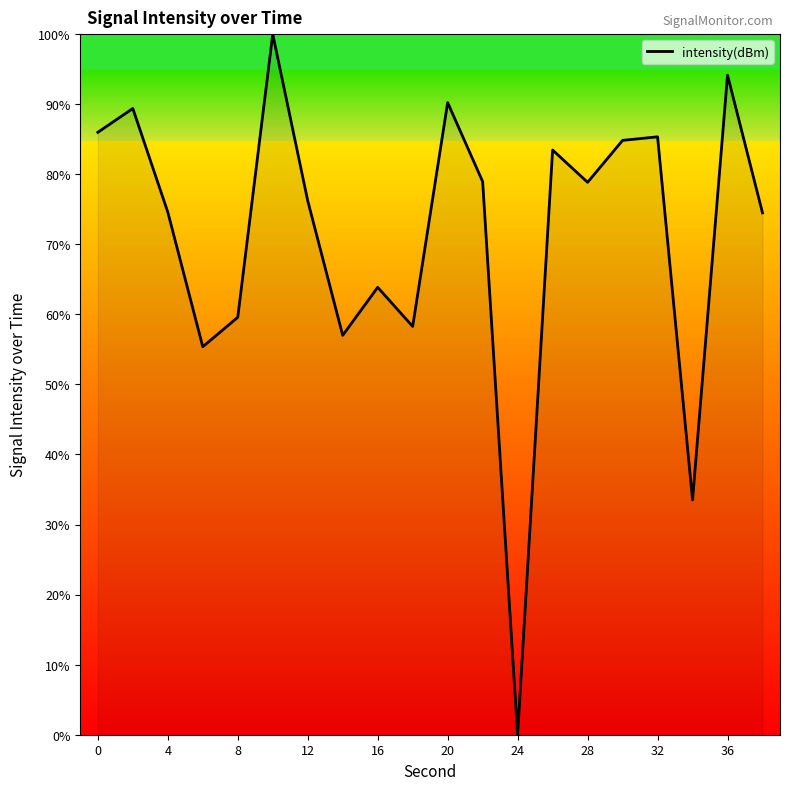

True or false: there are more than 2 points higher than both neighbors.

True